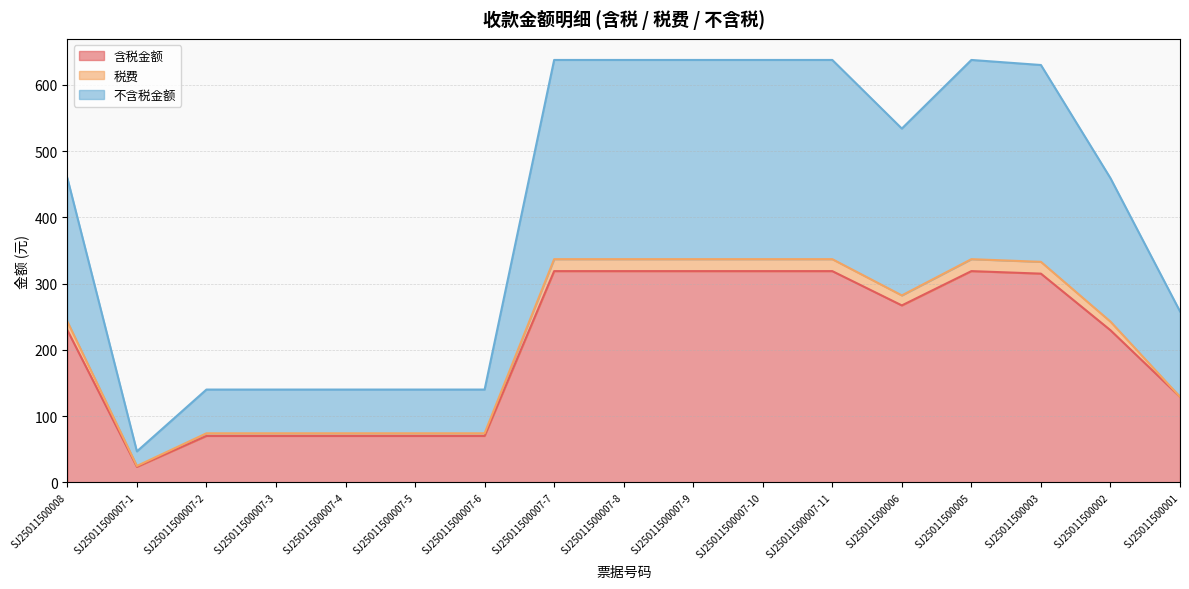

What are all the series names shown in the legend?

含税金额, 税费, 不含税金额